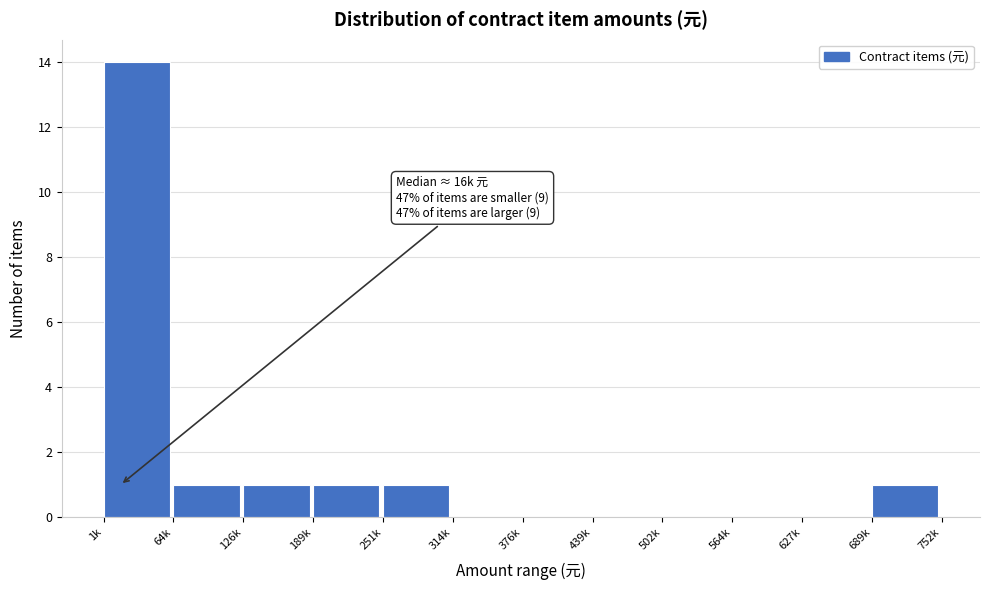

Reading right to left, extract all data points from this chart.

689k=1	627k=0	564k=0	502k=0	439k=0	376k=0	314k=0	251k=1	189k=1	126k=1	64k=1	1k=14